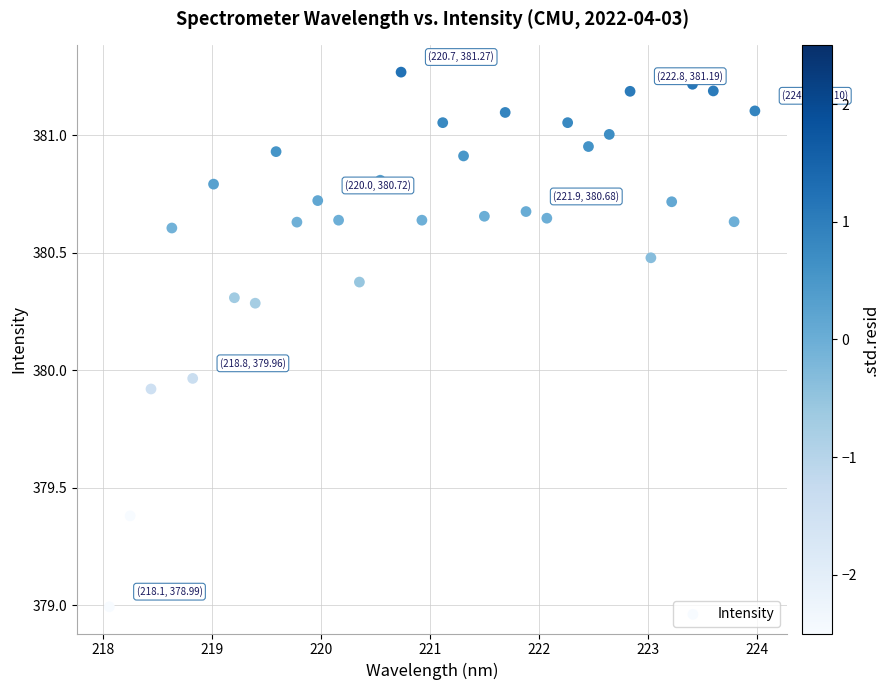

What is the range of X values (max minus min)?

5.9